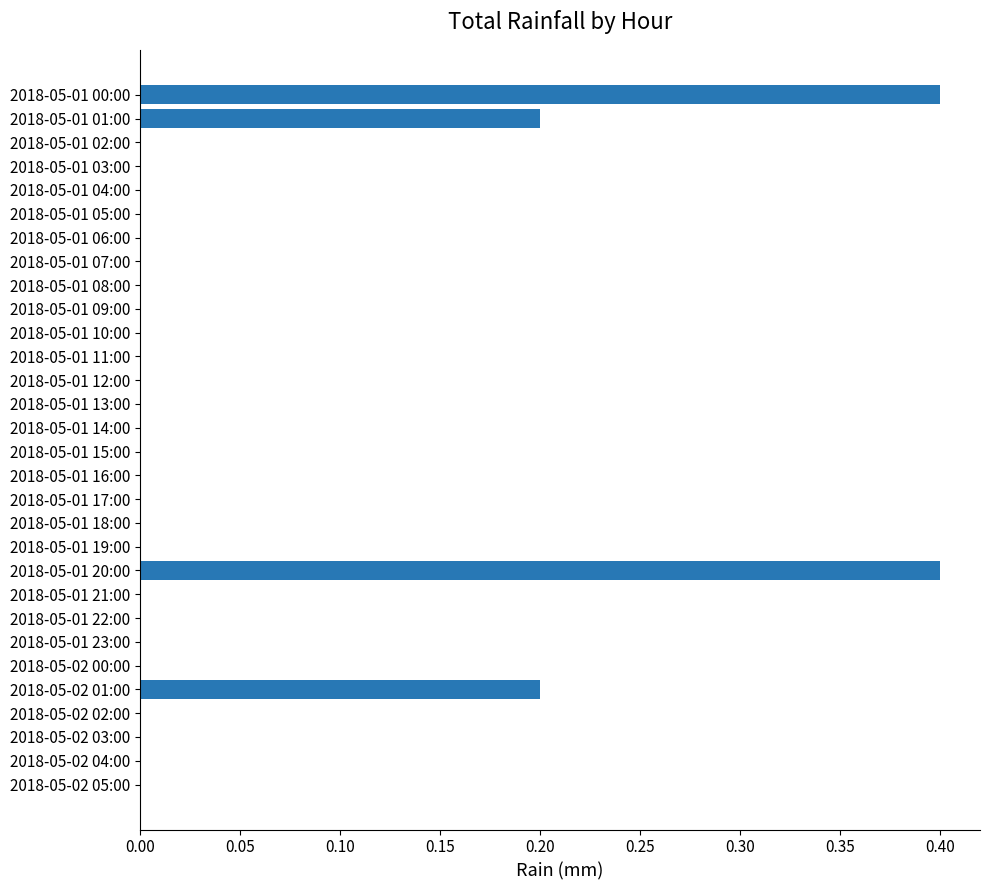

What is the sum of the values at 2018-05-01 06:00 and 2018-05-01 20:00?

0.4